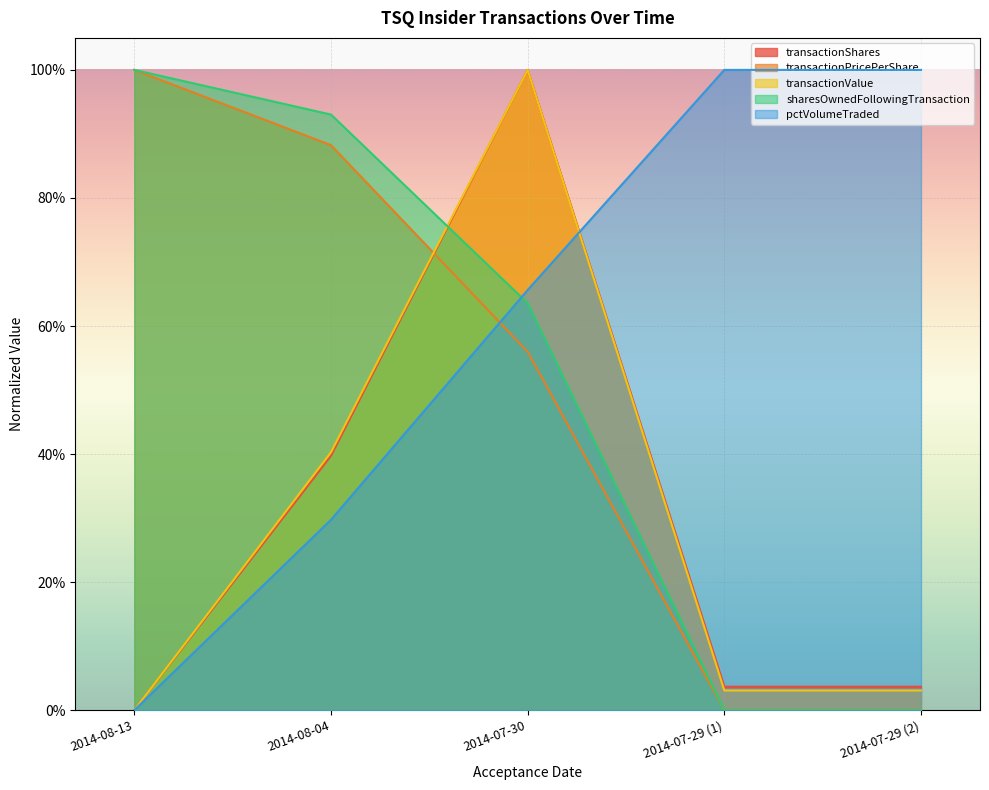

At how many categories does at least one series exceed 0?

5